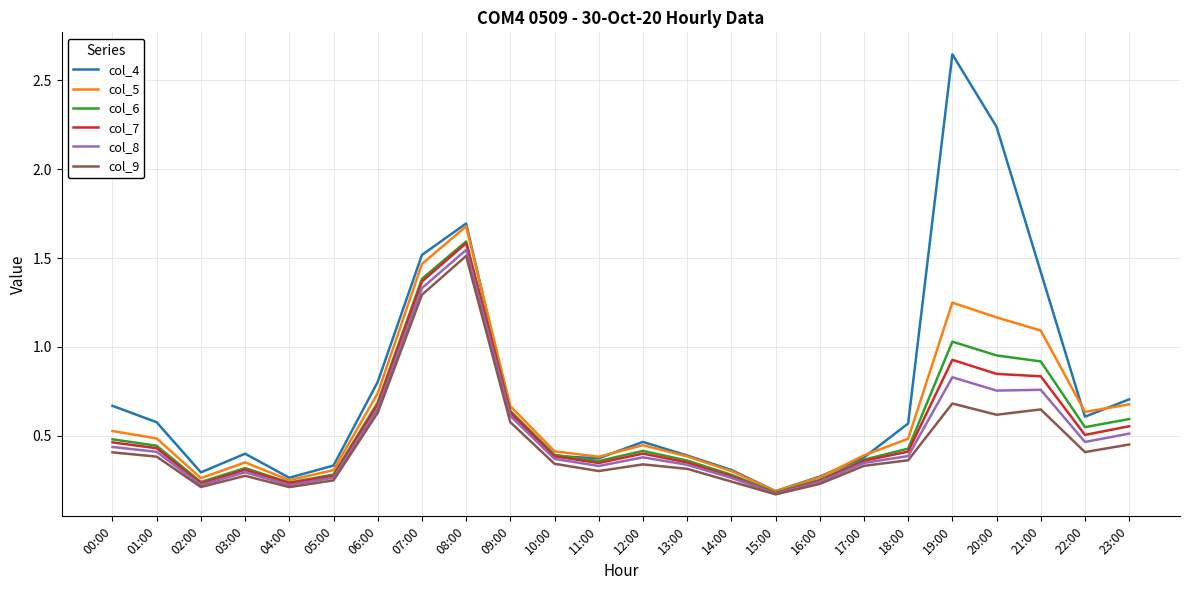

Which series has the largest range (max minus min)?

col_4